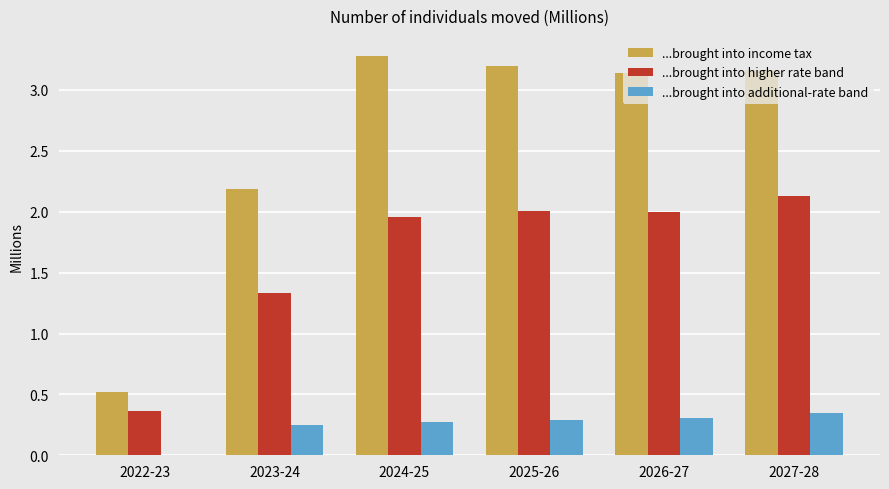

At which label does ...brought into higher rate band first exceed 2?

2025-26